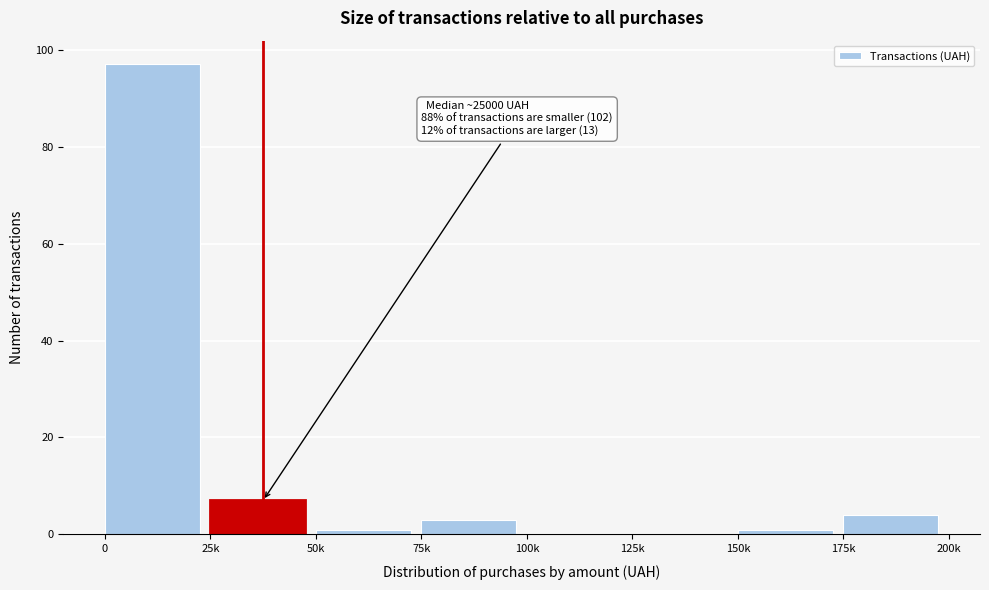

Reading right to left, transcribe all the data shown in this chart.

175k=4	150k=1	125k=0	100k=0	75k=3	50k=1	25k=7	0=97